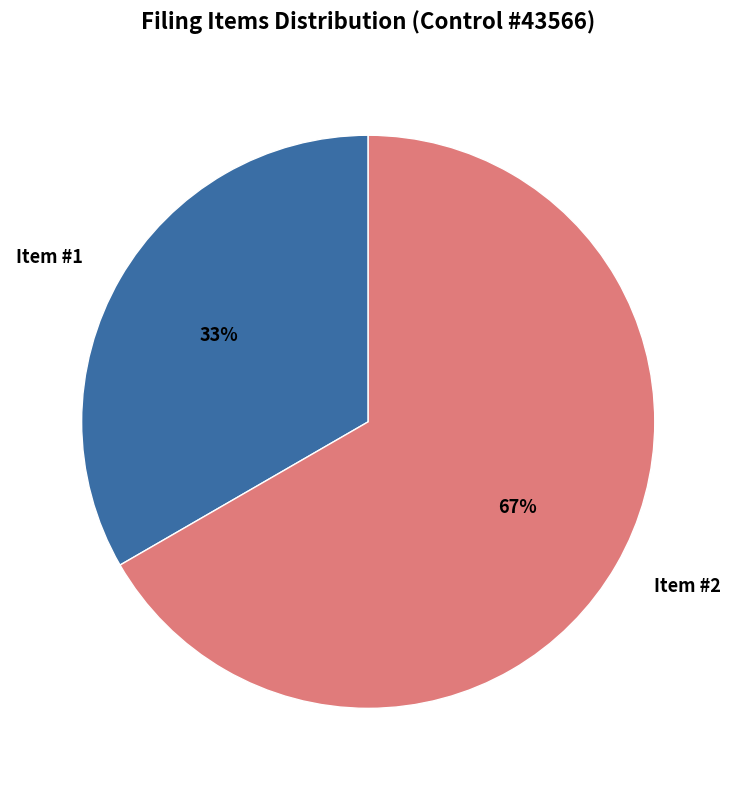

How many segments does this pie chart have?

2